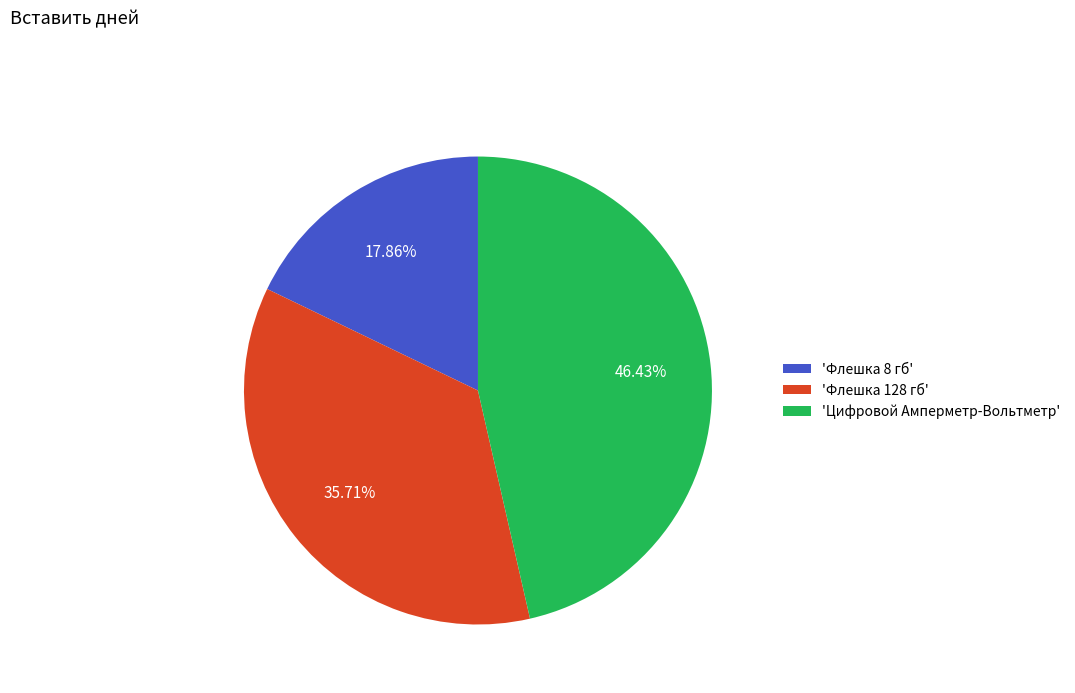

To the nearest percent, what is the difference between the largest and smallest slice percentages?

29%